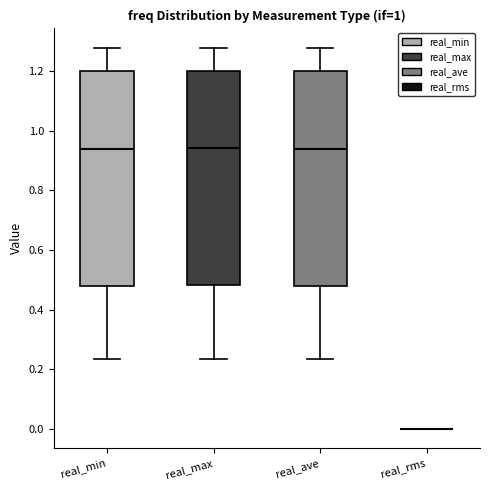

Reading left to right, read every box against the y-axis: the position of its median line, the range the box covers, and the ends of its whiskers. The values are not printed on the chart, so give them approximately, as read against the axis.

real_min: median 0.94, box 0.48 to 1.20, whiskers 0.24 to 1.28
real_max: median 0.94, box 0.48 to 1.20, whiskers 0.24 to 1.28
real_ave: median 0.94, box 0.48 to 1.20, whiskers 0.24 to 1.28
real_rms: box collapsed to a line at 0.00, whiskers 0.00 to 0.00